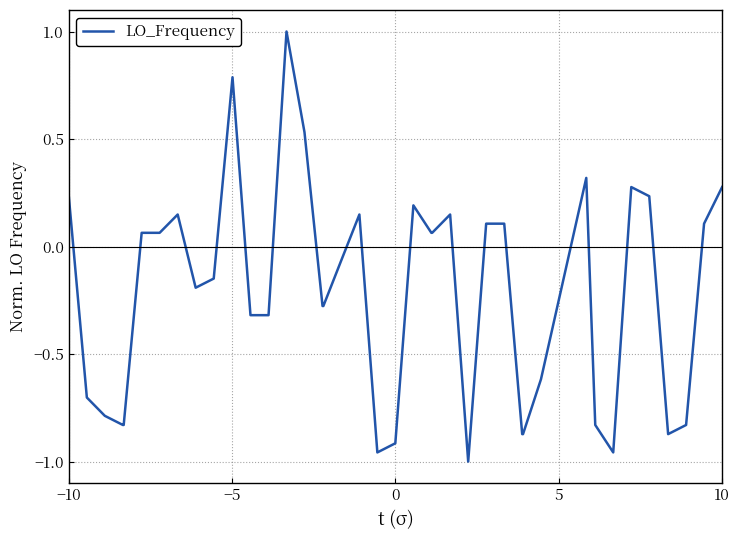

What is the greatest value displayed?

1.0